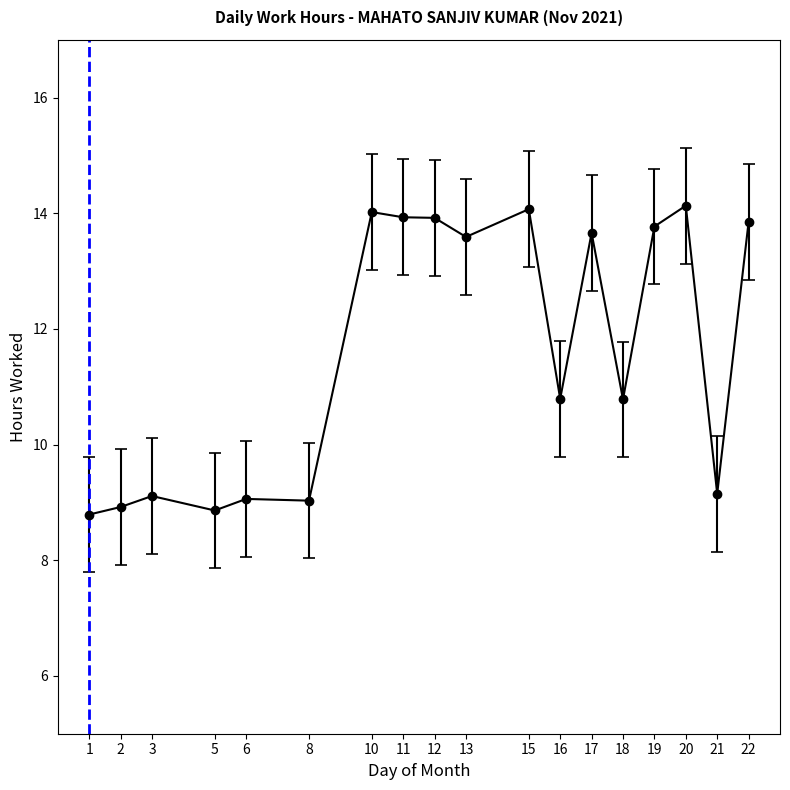

What is the minimum value shown in the chart?

8.8